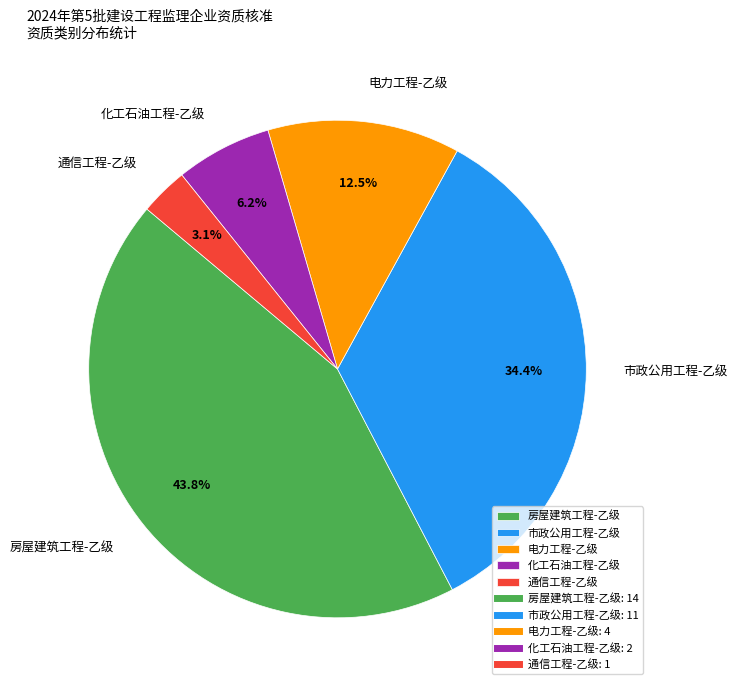

Is there a majority slice in this chart?

No